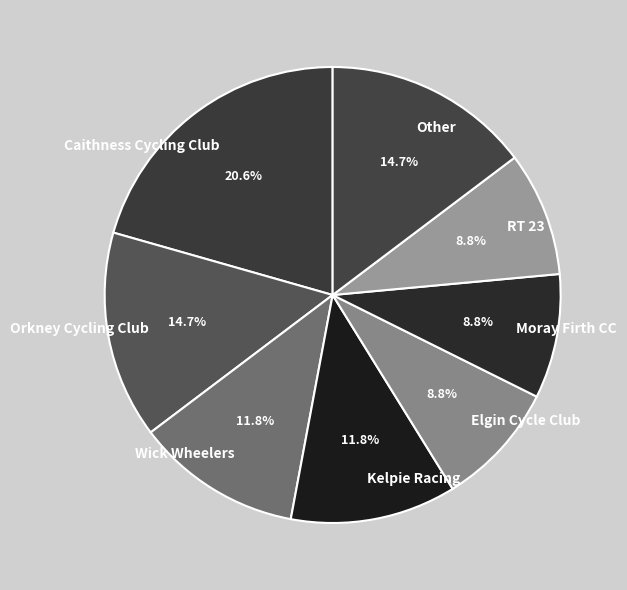

Which has a higher value, Wick Wheelers or Elgin Cycle Club?

Wick Wheelers